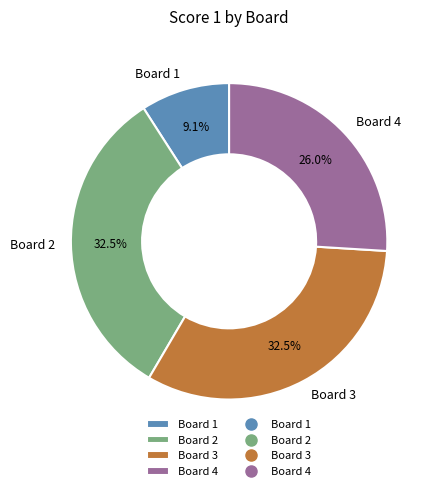

How much of the chart is everything except Board 4?

74.0%